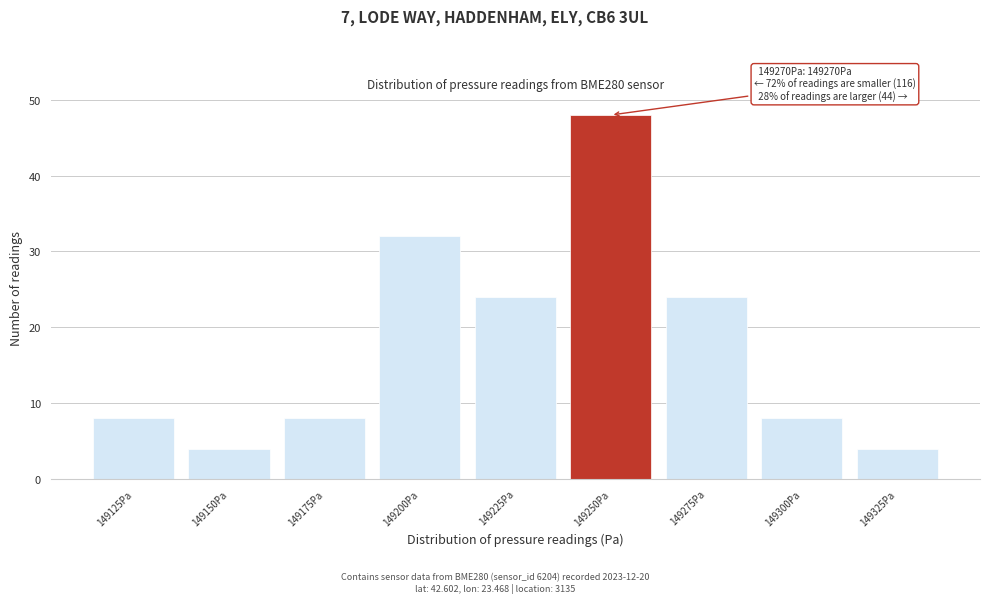

Reading right to left, extract all data points from this chart.

4	8	24	48	24	32	8	4	8